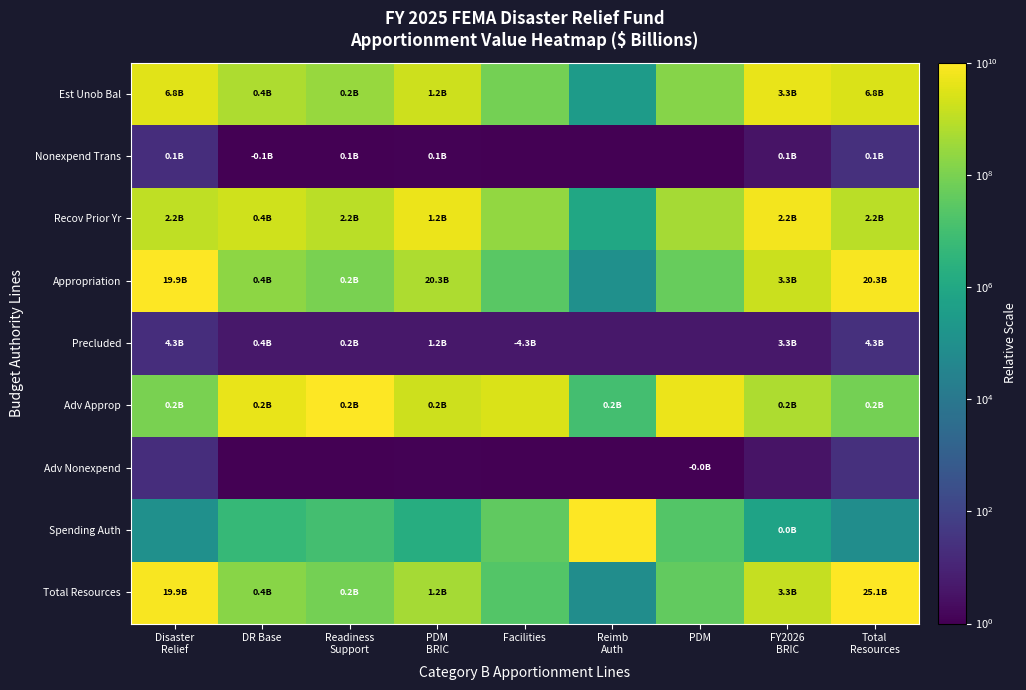

What is the maximum value shown in the chart?

10000000000.0